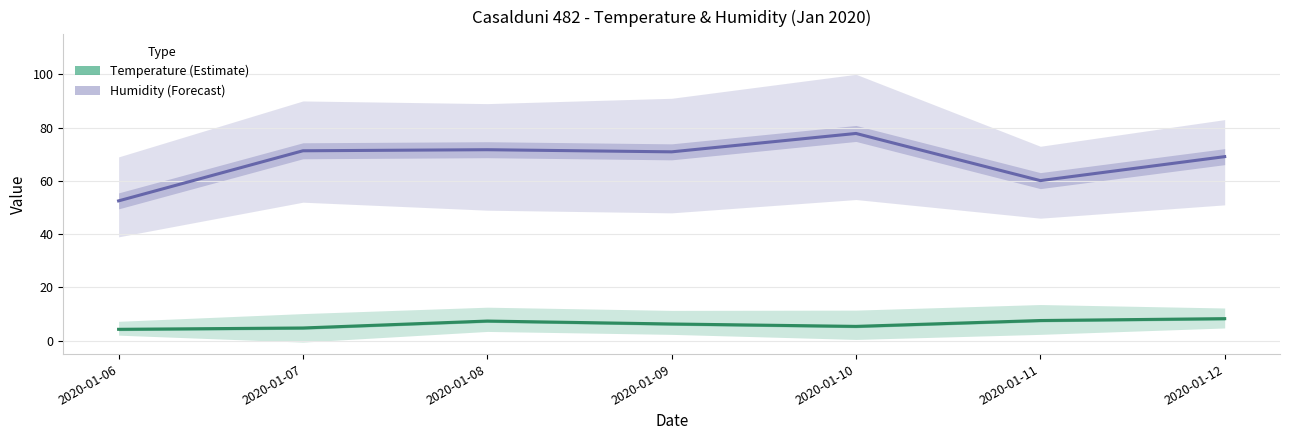

True or false: Humidity MED and Temp MED intersect in this chart.

False